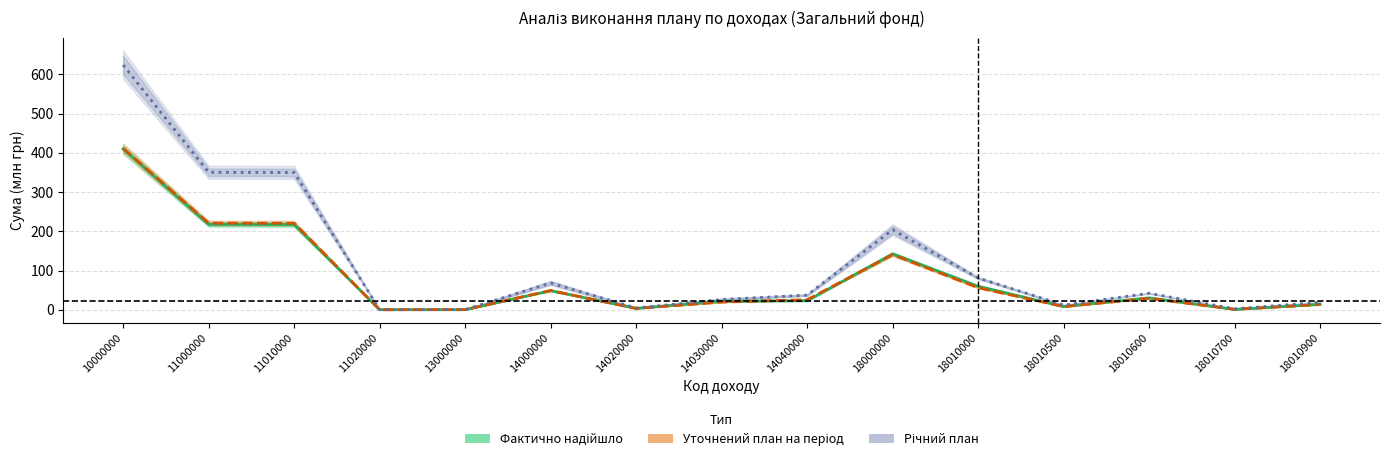

At which category does Фактично надійшло reach its first local peak?

14000000